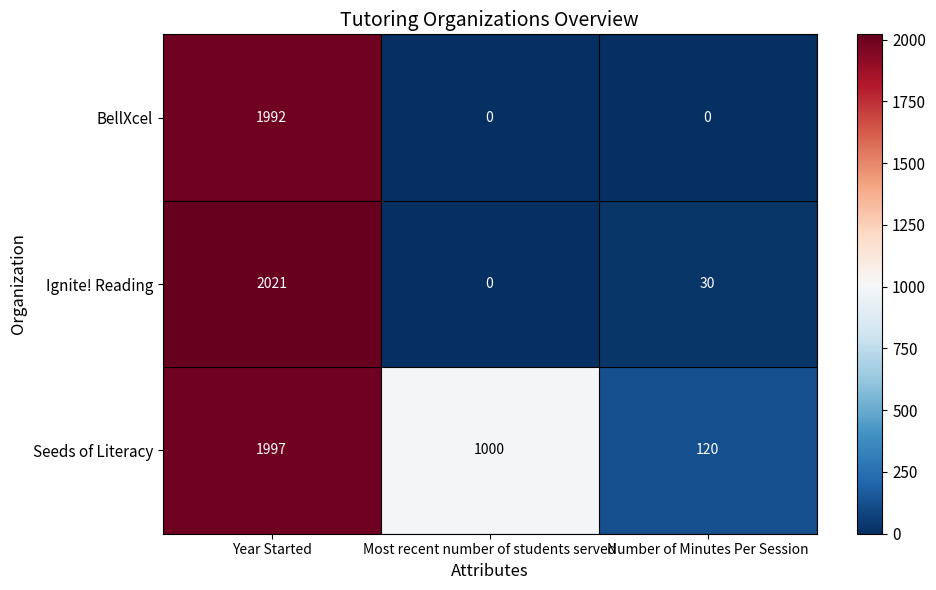

Reading left to right, list all the values displayed in this chart.

BellXcel: 1992	0	0
Ignite! Reading: 2021	0	30
Seeds of Literacy: 1997	1000	120